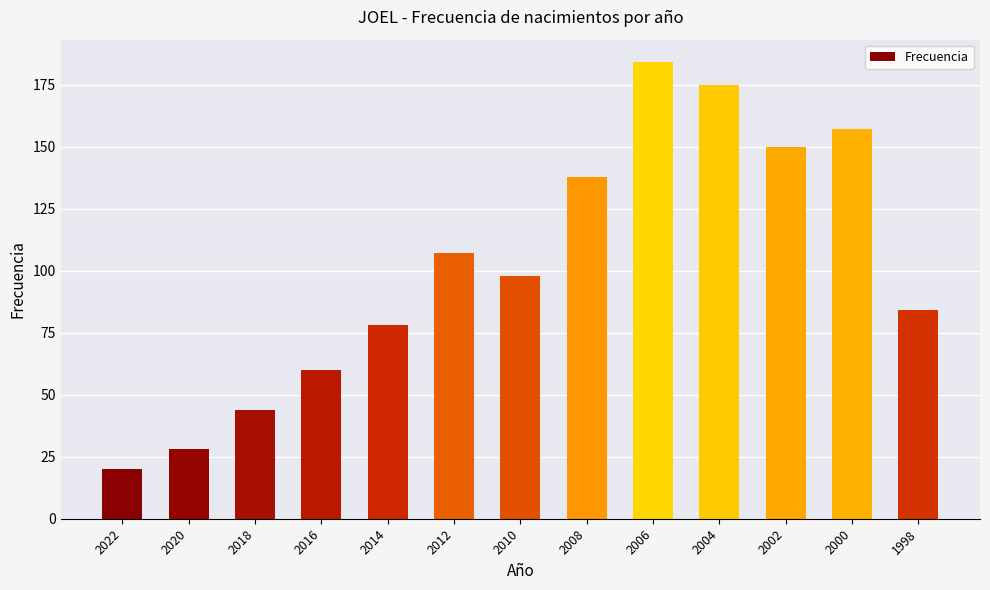

Is it true that the value at 1998 is 84?

True